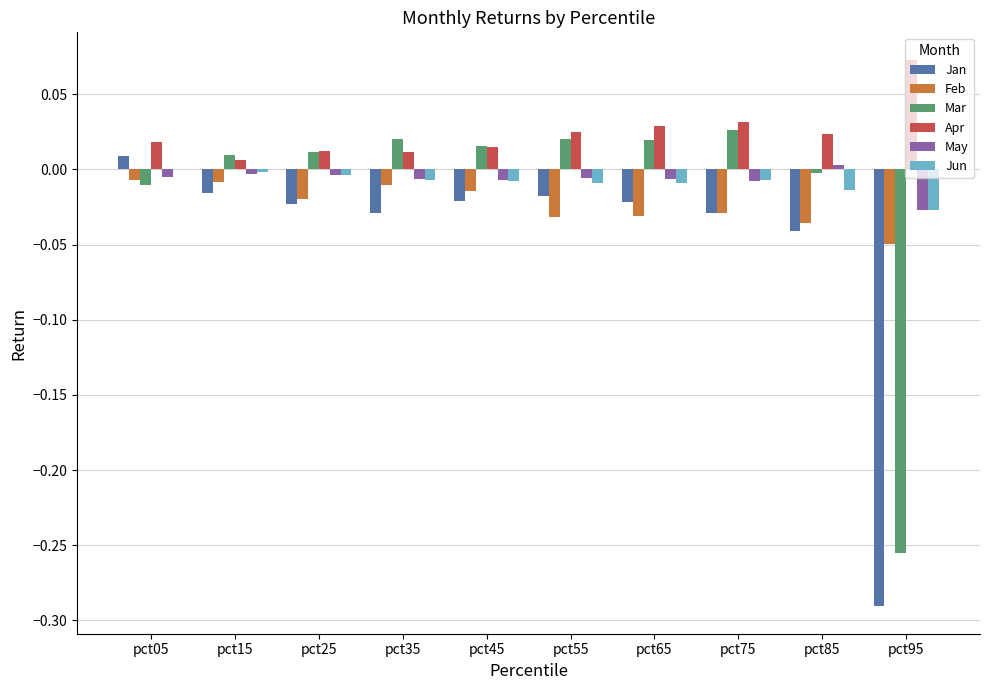

The Apr series shows 0.0 at pct75. True or false?

True